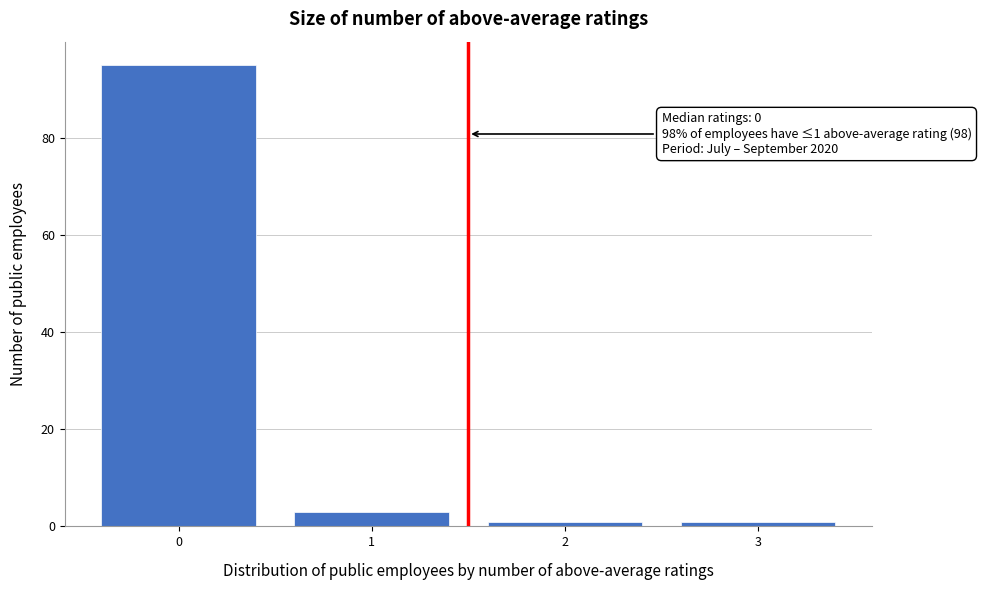

Reading left to right, extract all data points from this chart.

0=95	1=3	2=1	3=1